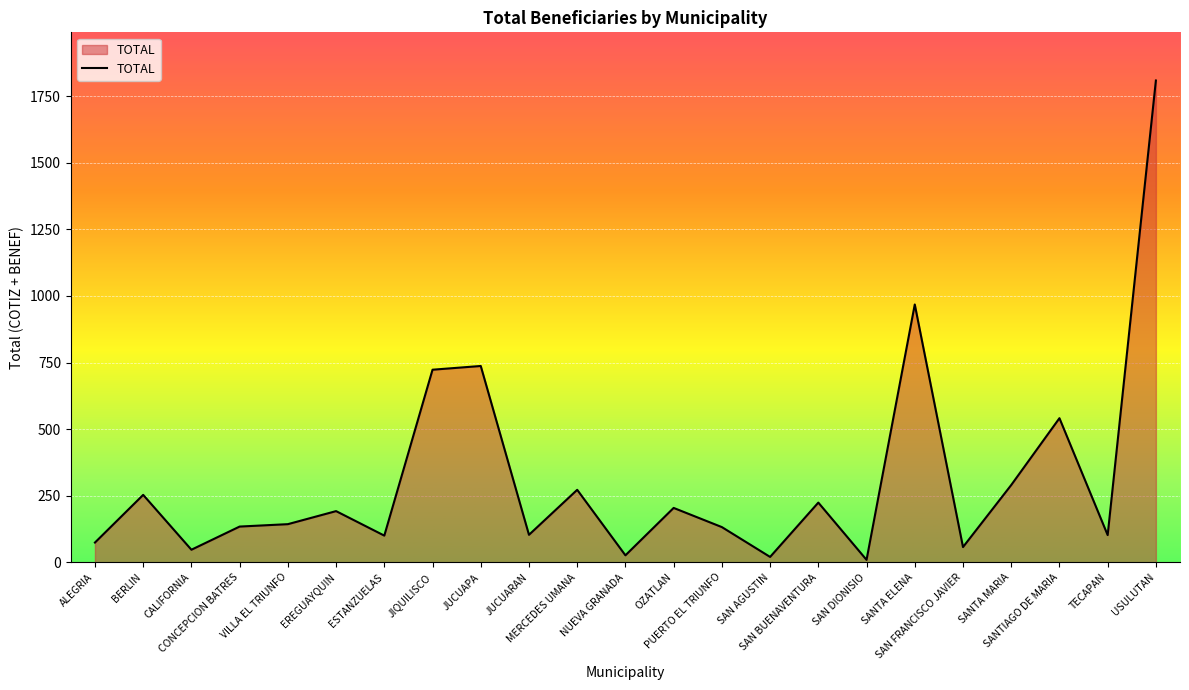

True or false: the data has more than 1 interior local peaks.

True